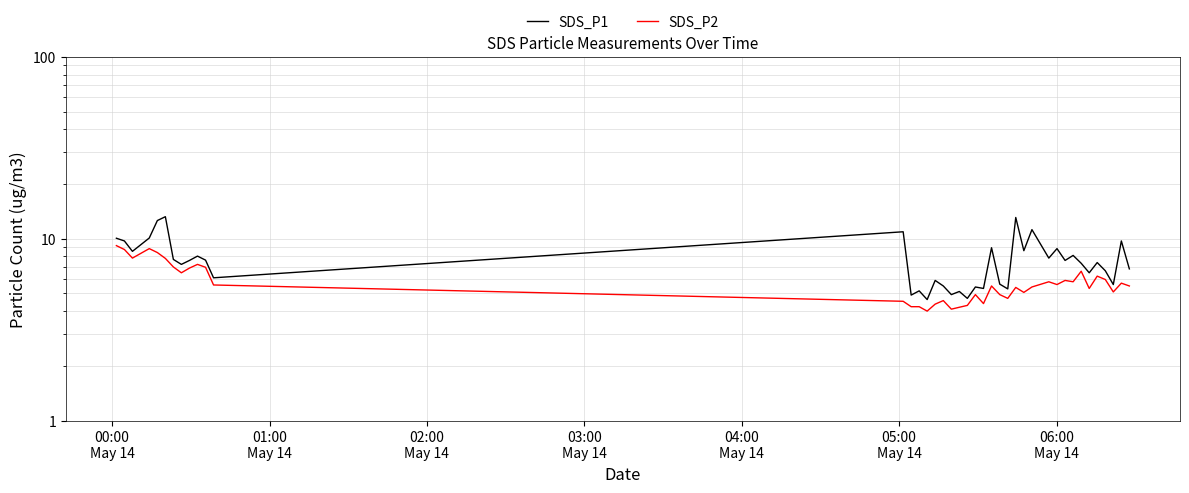

What is the label of the 6th point from the left?

05:00
May 14